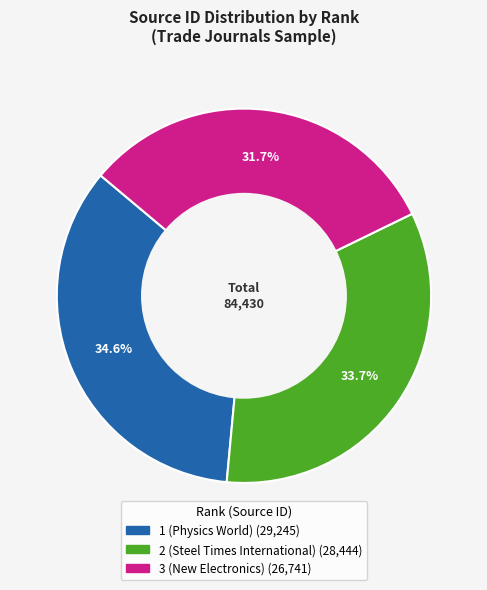

What is the ratio of the value at 1 (Physics World) to the value at 3 (New Electronics)?

1.1